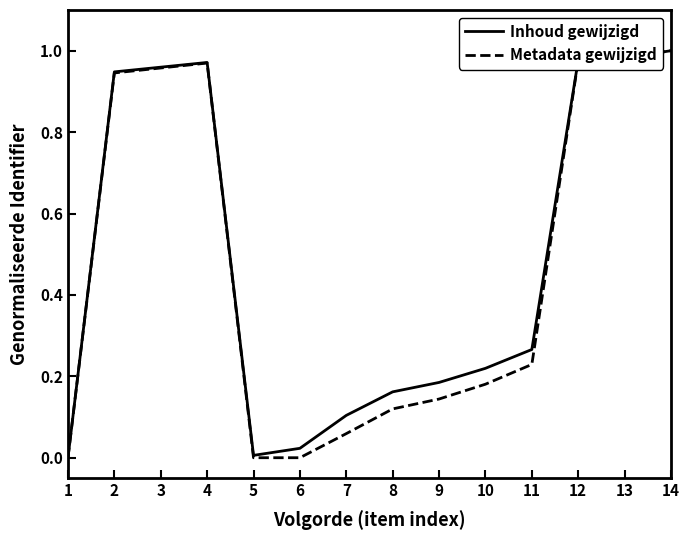

What is the total value across all series at 11?

0.5